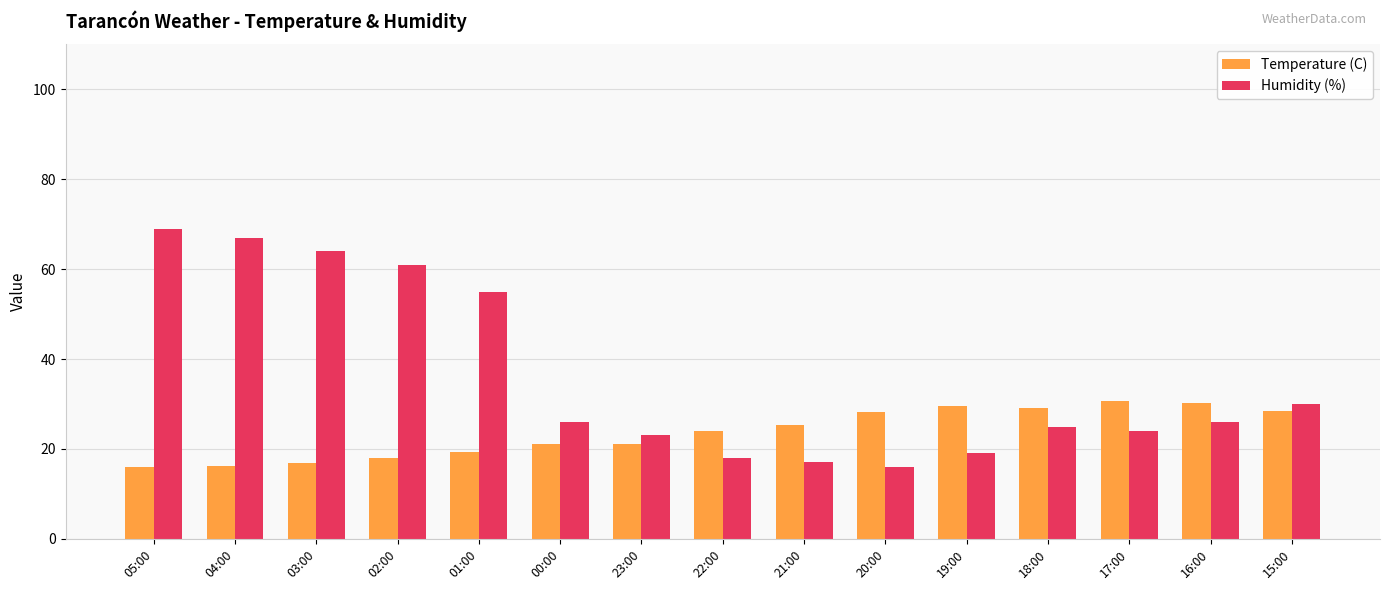

Rank the series at 22:00 from highest to lowest value.

Temperature (C), Humidity (%)